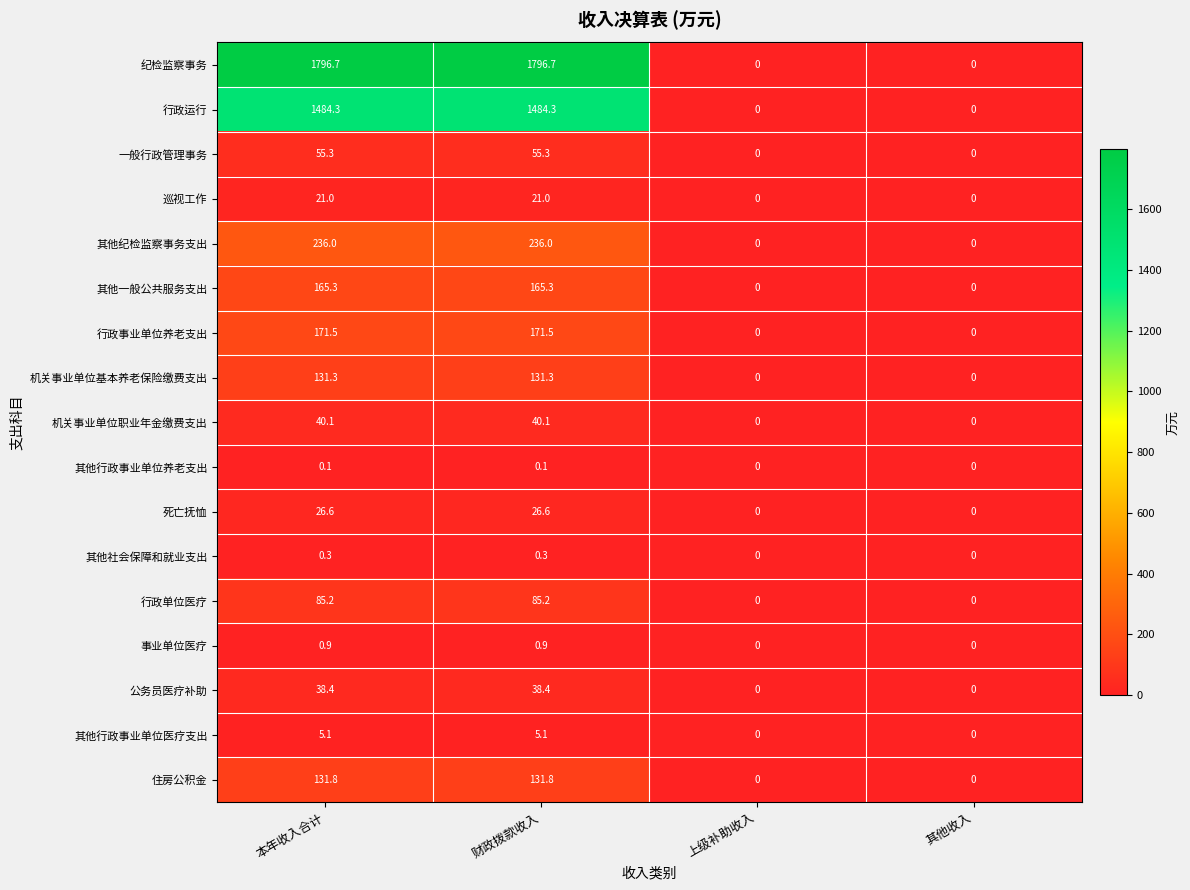

What is the sum of all 纪检监察事务 values?

3593.4